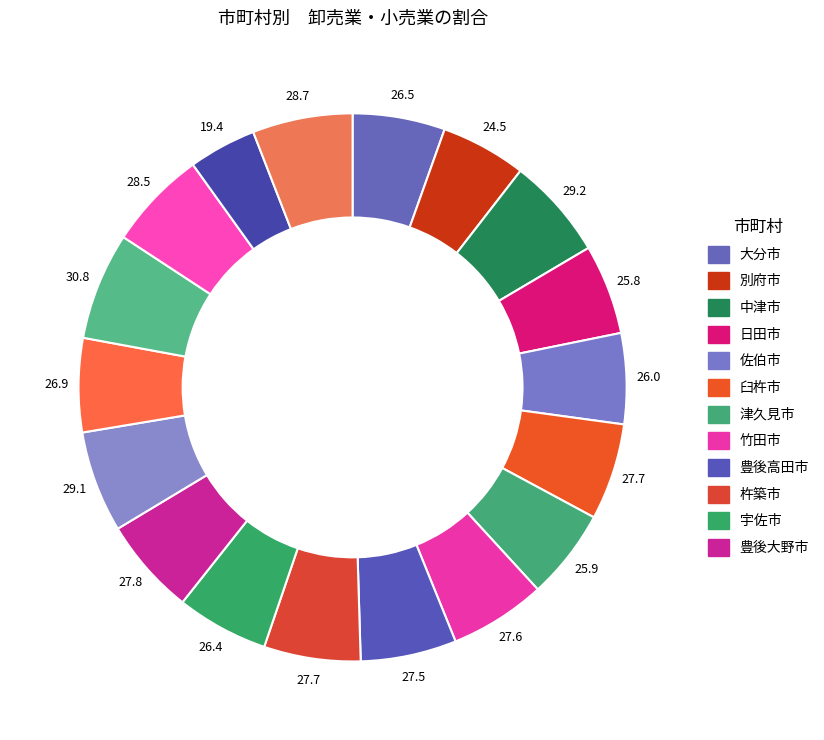

Rank the categories by value from highest to lowest.

姫島村, 中津市, 由布市, 玖珠町, 日出町, 豊後大野市, 臼杵市, 杵築市, 竹田市, 豊後高田市, 国東市, 大分市, 宇佐市, 佐伯市, 津久見市, 日田市, 別府市, 九重町